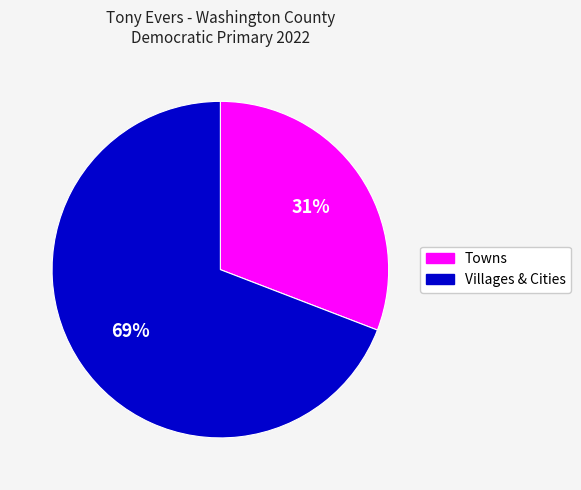

To the nearest percent, what is the difference between the largest and smallest slice percentages?

38%